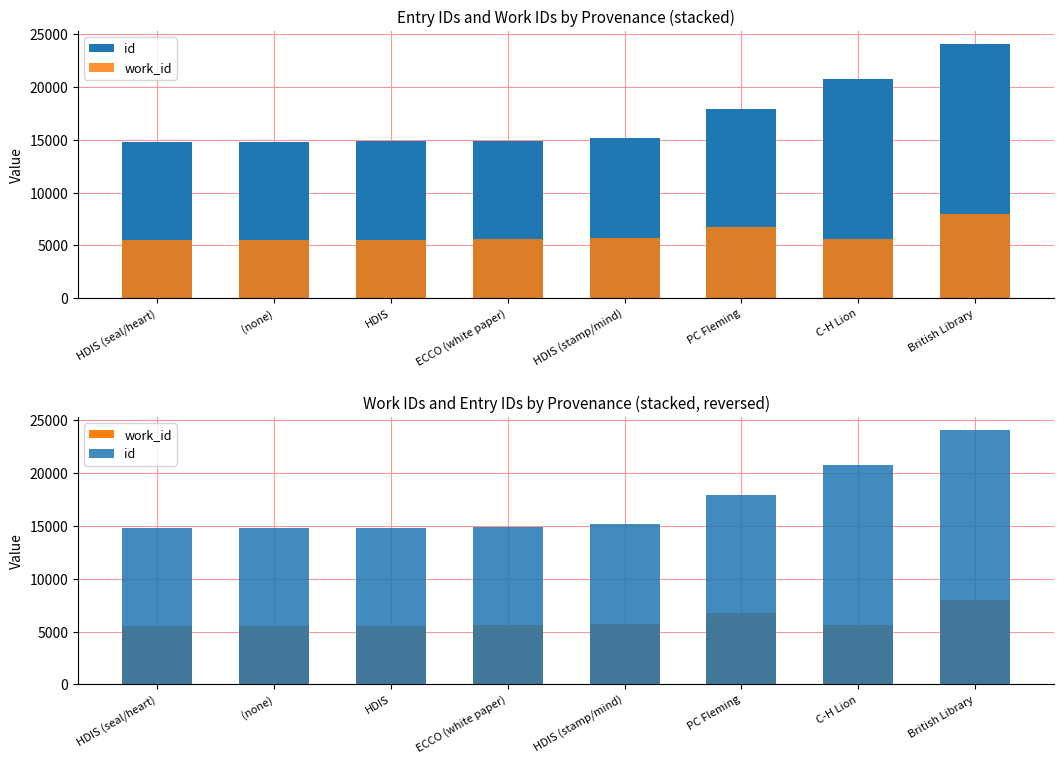

Which series changed the most between HDIS and ECCO (white paper)?

id